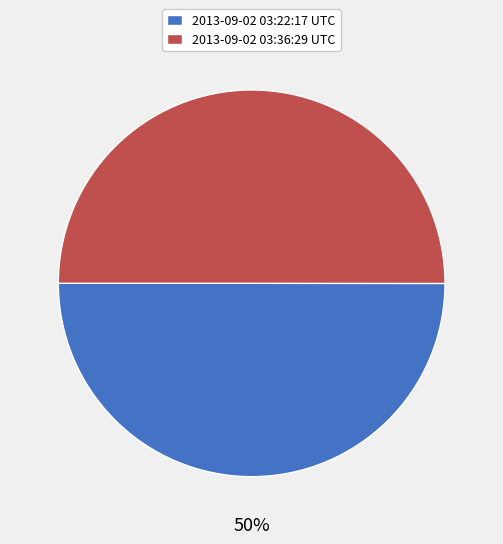

How many segments does this pie chart have?

2